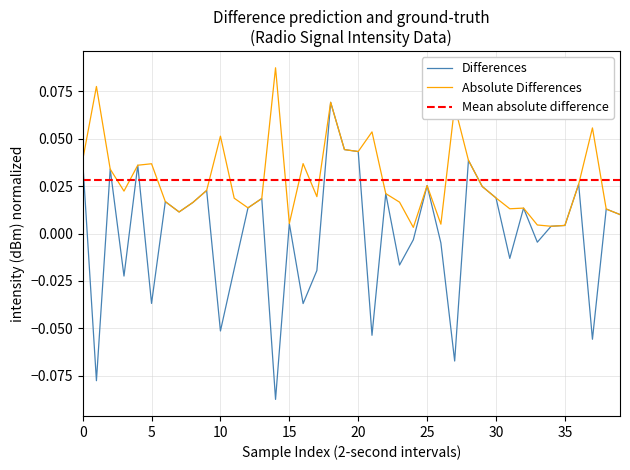

What is the label of the 2nd point from the left?

1